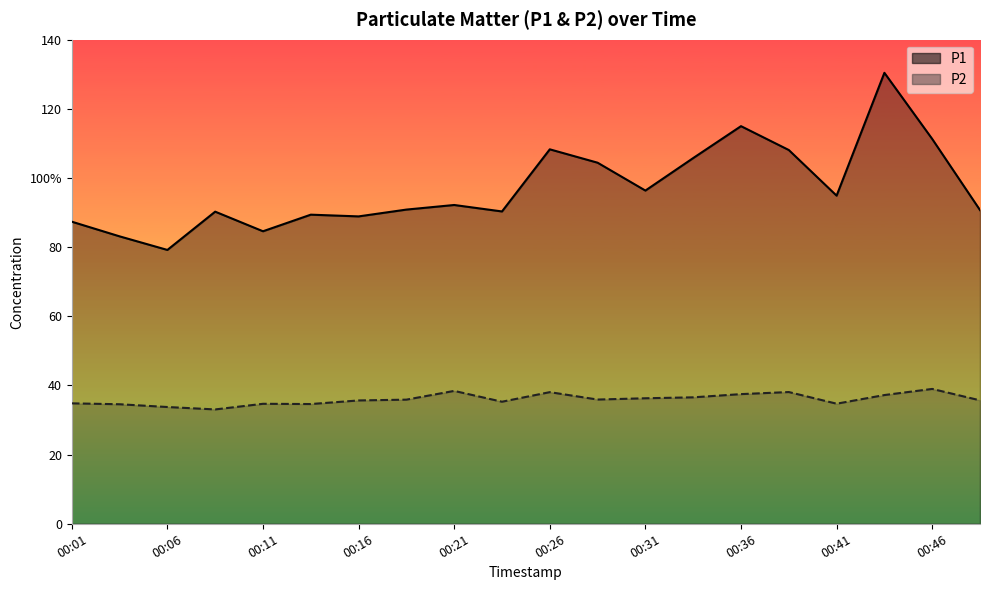

Which series has the widest spread of values?

P1